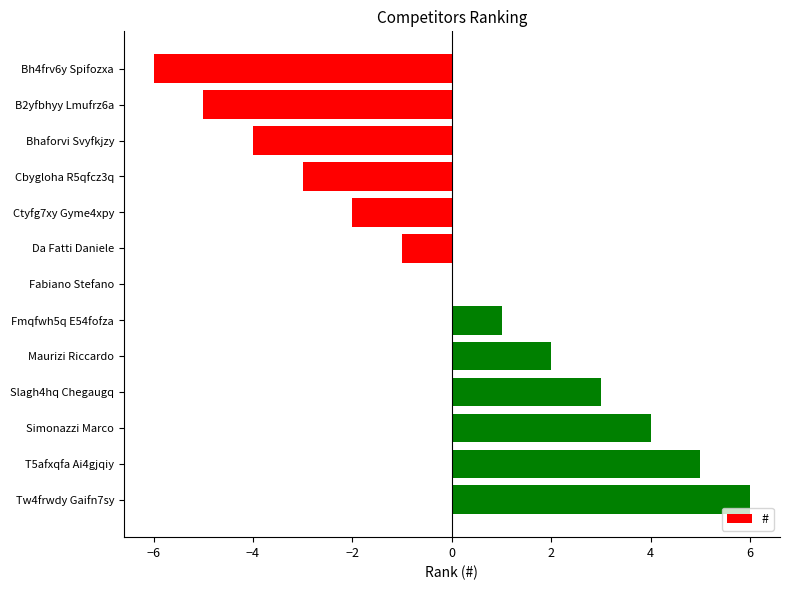

The chart shows a value of 2 at Maurizi Riccardo. True or false?

True